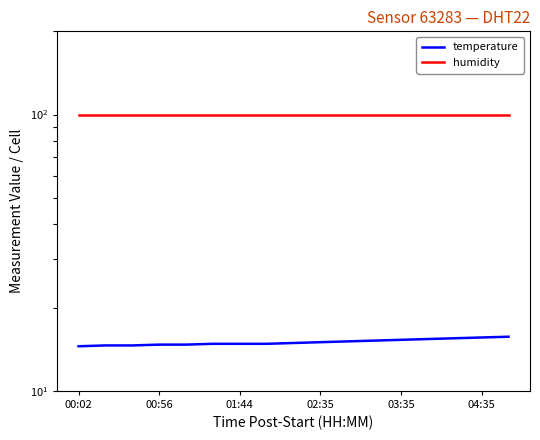

Which series has the widest spread of values?

temperature